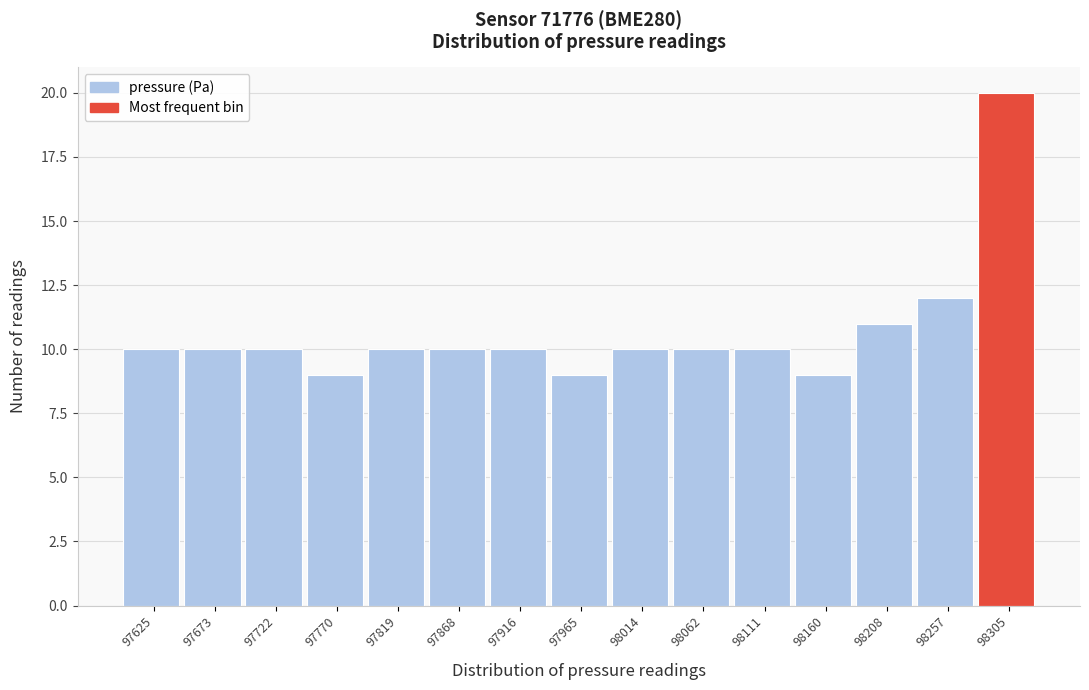

Reading left to right, list all the values displayed in this chart.

97625=10	97673=10	97722=10	97770=9	97819=10	97868=10	97916=10	97965=9	98014=10	98062=10	98111=10	98160=9	98208=11	98257=12	98305=20